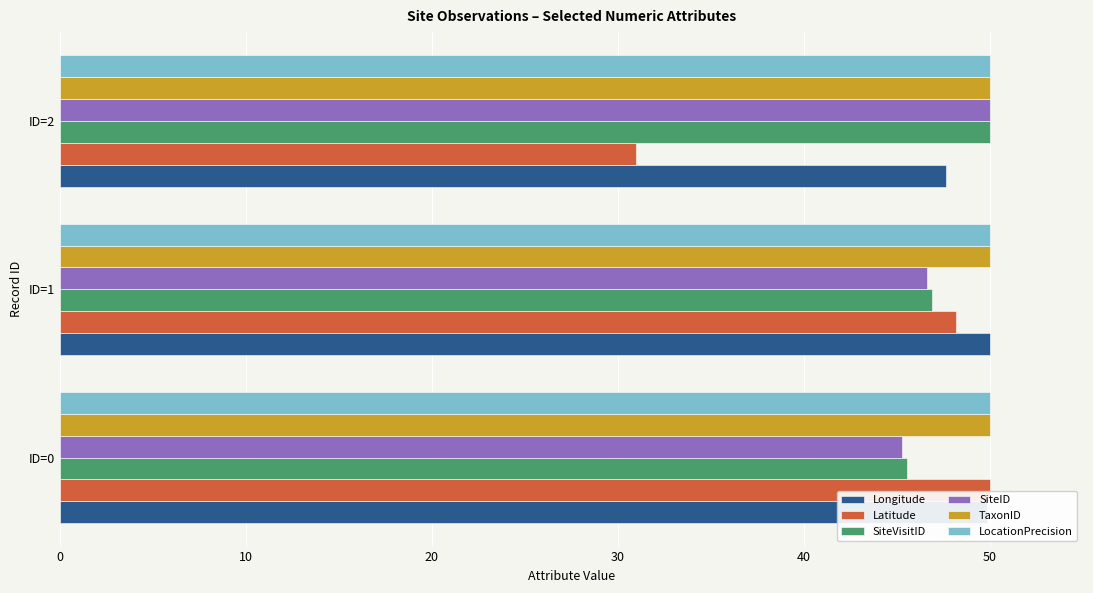

List the labels in order of Latitude value, largest first.

ID=0, ID=1, ID=2